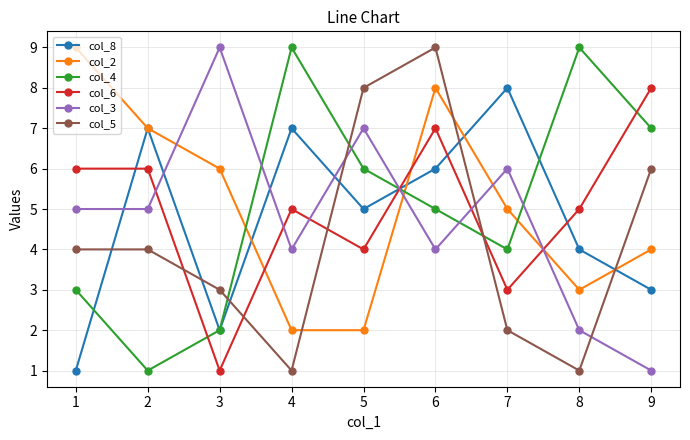

True or false: col_5 has a value of 3 at 3.

True